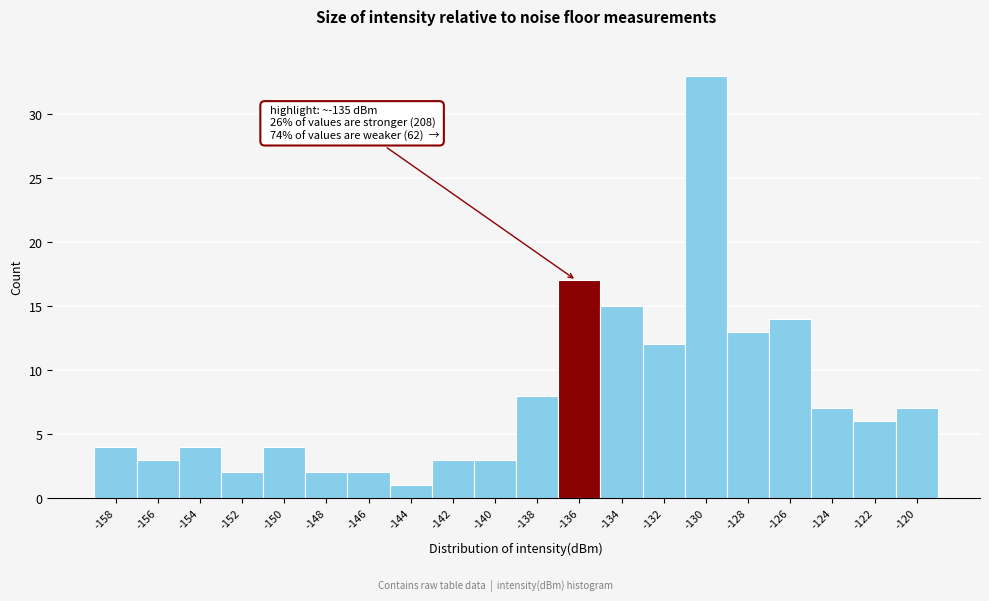

Reading left to right, what are all the values shown in this chart?

-158=4	-156=3	-154=4	-152=2	-150=4	-148=2	-146=2	-144=1	-142=3	-140=3	-138=8	-136=17	-134=15	-132=12	-130=33	-128=13	-126=14	-124=7	-122=6	-120=7